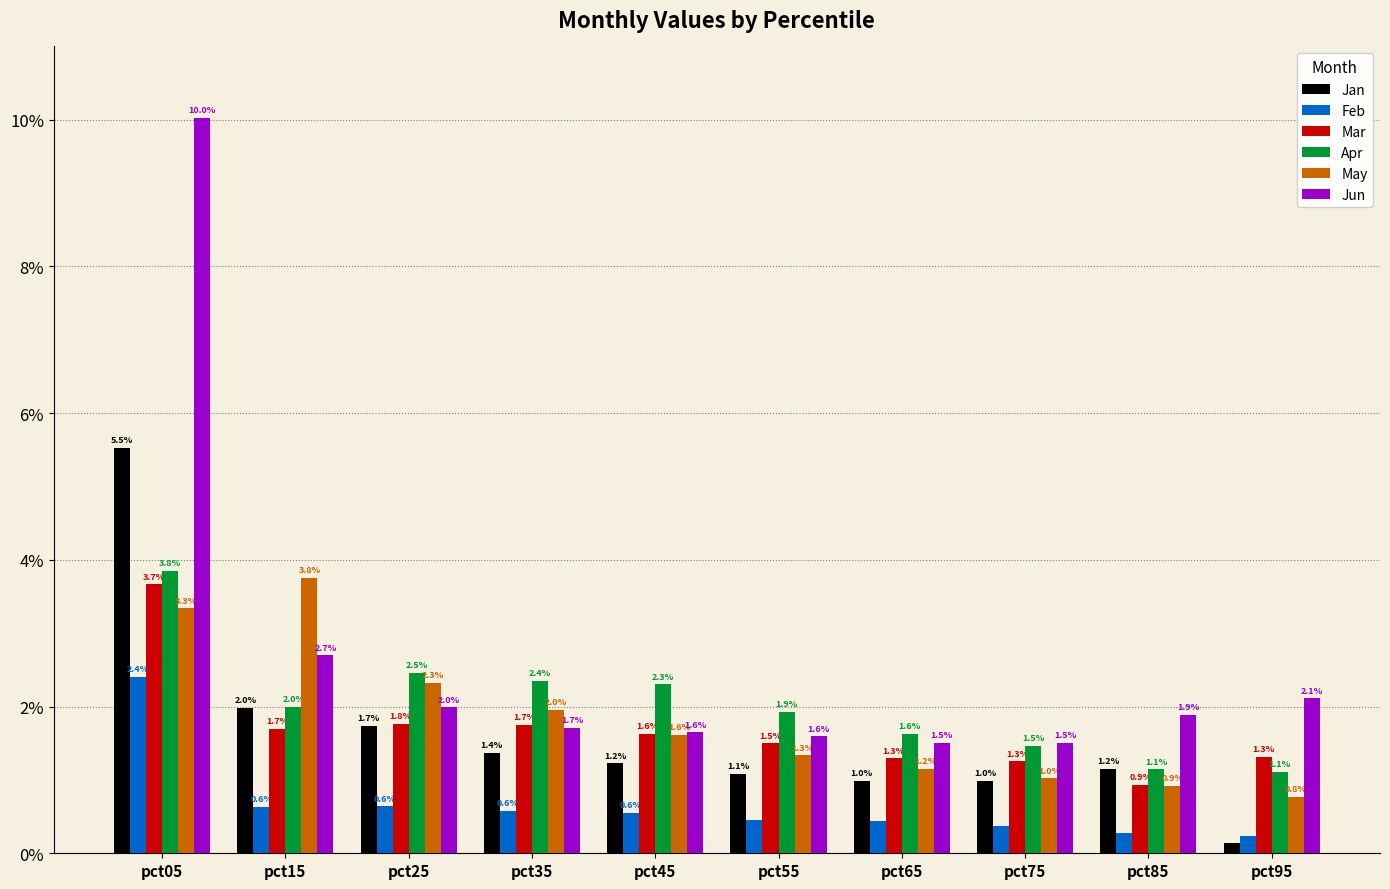

Which category has the lowest value across all series?

pct95